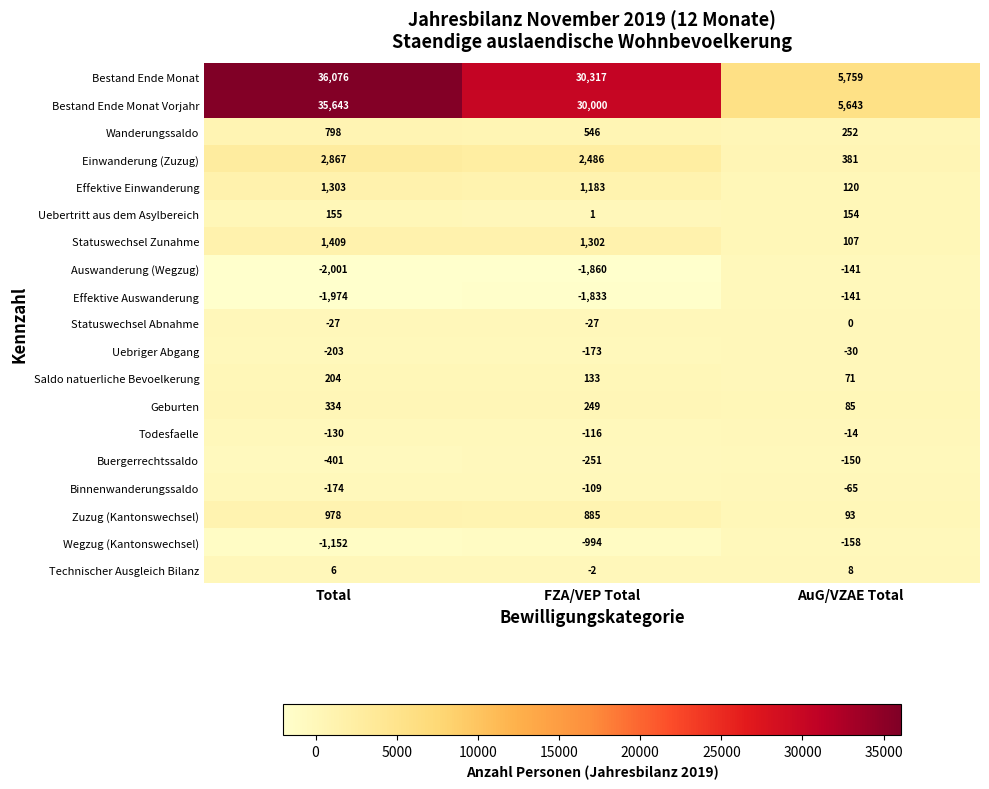

Rank the series at FZA/VEP Total from lowest to highest value.

Auswanderung (Wegzug), Effektive Auswanderung, Wegzug (Kantonswechsel), Buergerrechtssaldo, Uebriger Abgang, Todesfaelle, Binnenwanderungssaldo, Statuswechsel Abnahme, Technischer Ausgleich Bilanz, Uebertritt aus dem Asylbereich, Saldo natuerliche Bevoelkerung, Geburten, Wanderungssaldo, Zuzug (Kantonswechsel), Effektive Einwanderung, Statuswechsel Zunahme, Einwanderung (Zuzug), Bestand Ende Monat Vorjahr, Bestand Ende Monat